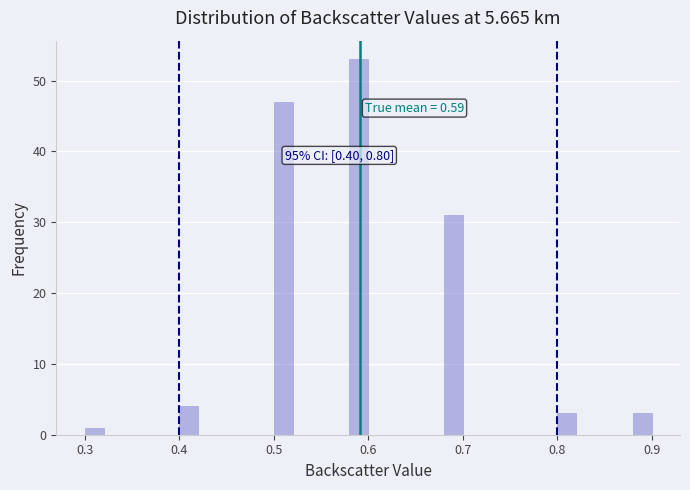

Read against the x-axis, roughly where is the centre of the tallest bar?

0.59